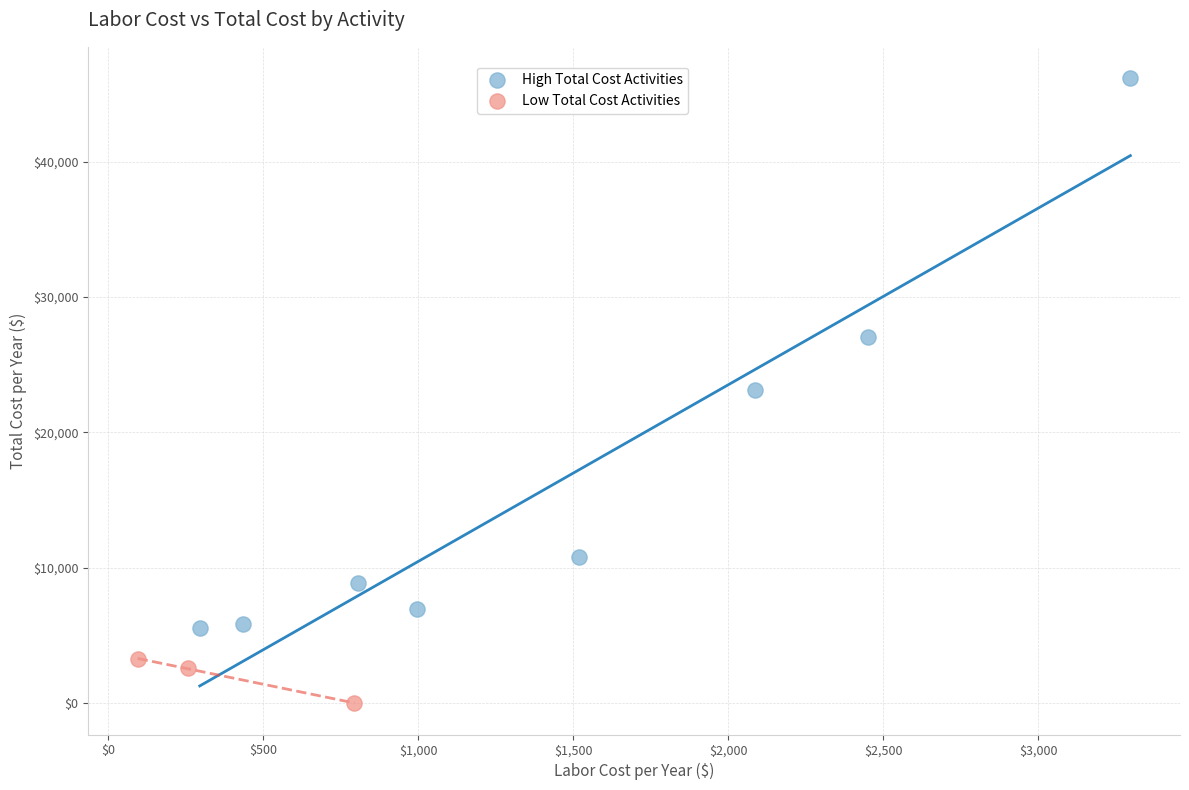

Which series has the largest Y range (max minus min)?

High Total Cost Activities